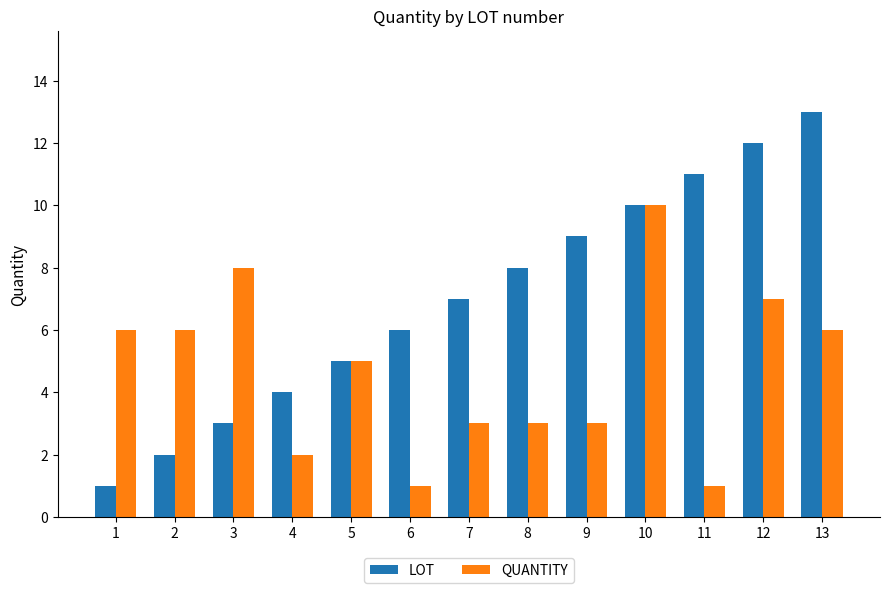

At which label does QUANTITY reach its peak?

10